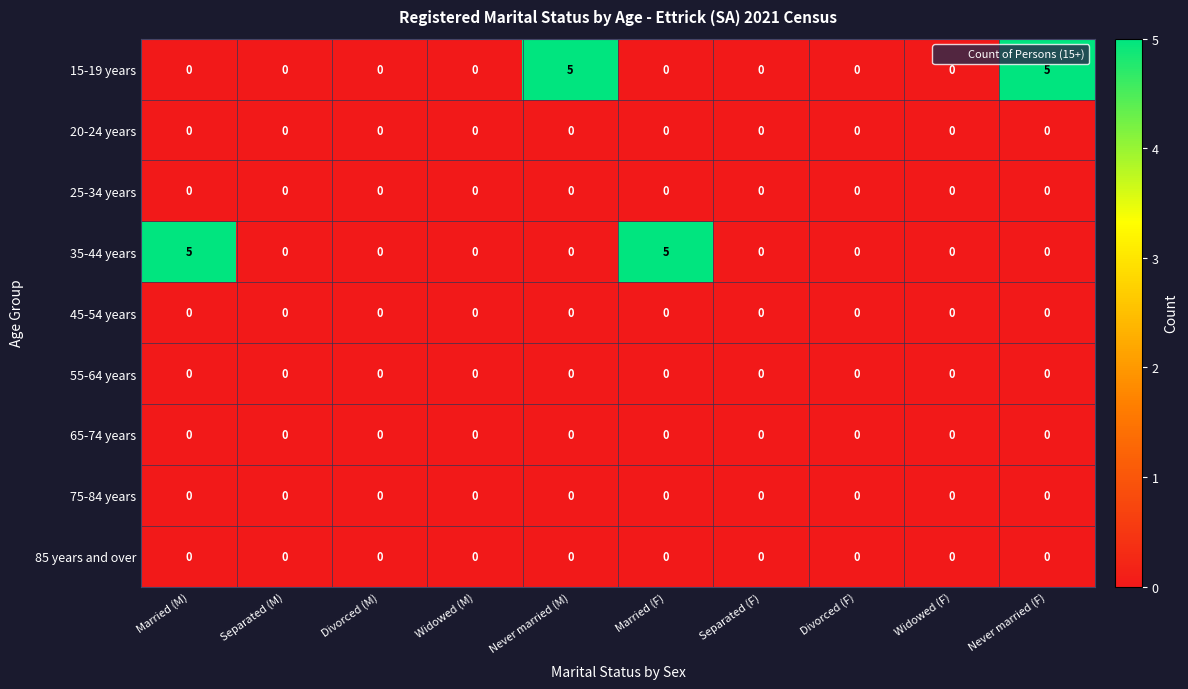

The 35-44 years series shows 0 at Separated (F). True or false?

True